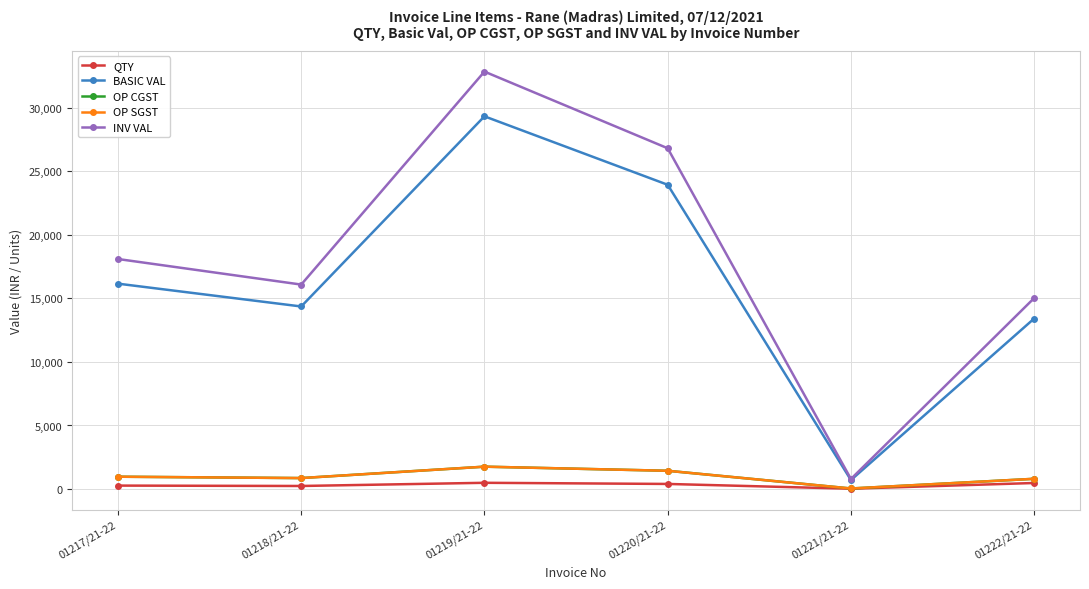

Reading left to right, list all the values displayed in this chart.

QTY: 270.0	240.0	490.0	400.0	25.0	475.0
BASIC VAL: 16162.2	14366.4	29331.4	23944.0	706.2	13418.8
OP CGST: 969.7	862.0	1759.9	1436.6	42.4	805.1
OP SGST: 969.7	862.0	1759.9	1436.6	42.4	805.1
INV VAL: 18101.7	16090.4	32851.2	26817.3	791.0	15029.0